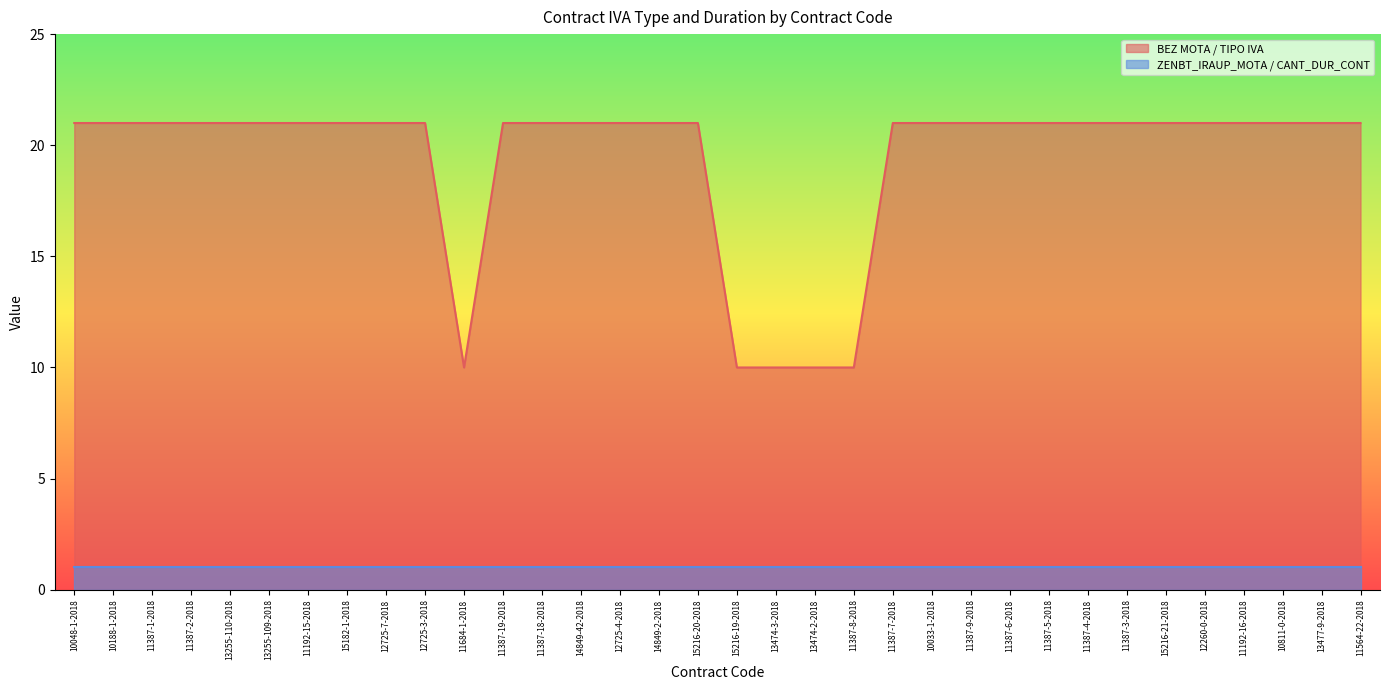

True or false: the data has more than 0 interior local peaks.

False